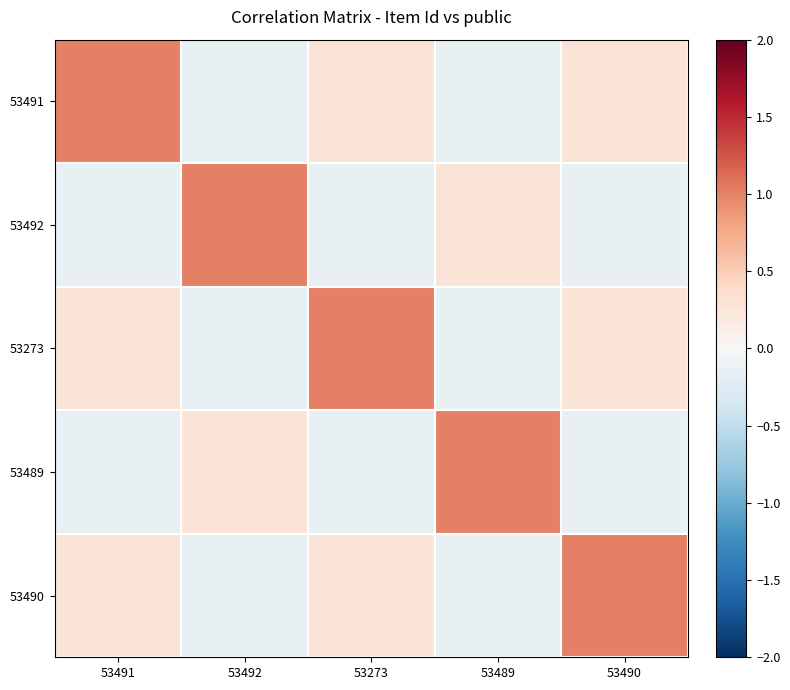

At 53490, list the series in order from largest to smallest.

53490, 53491, 53273, 53492, 53489